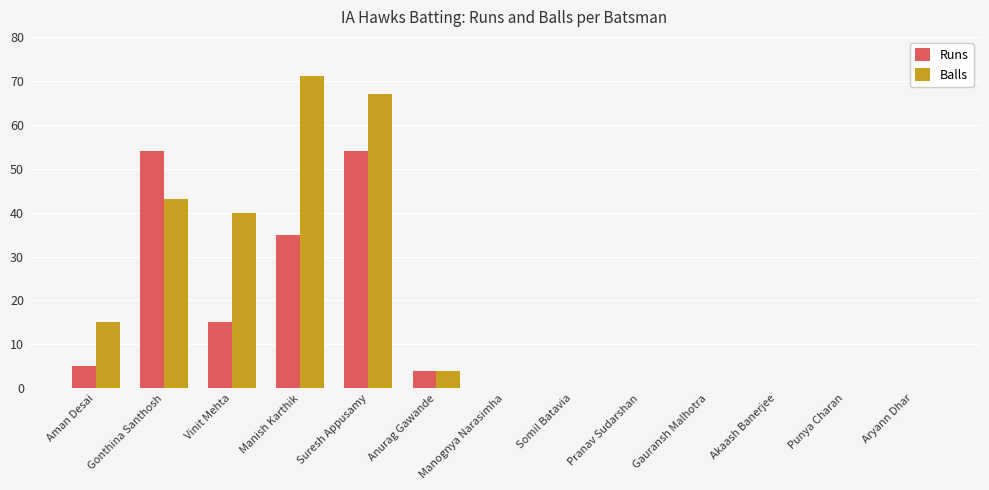

Is the value of Runs at Gonthina Santhosh greater than the value of Balls at Gauransh Malhotra?

Yes